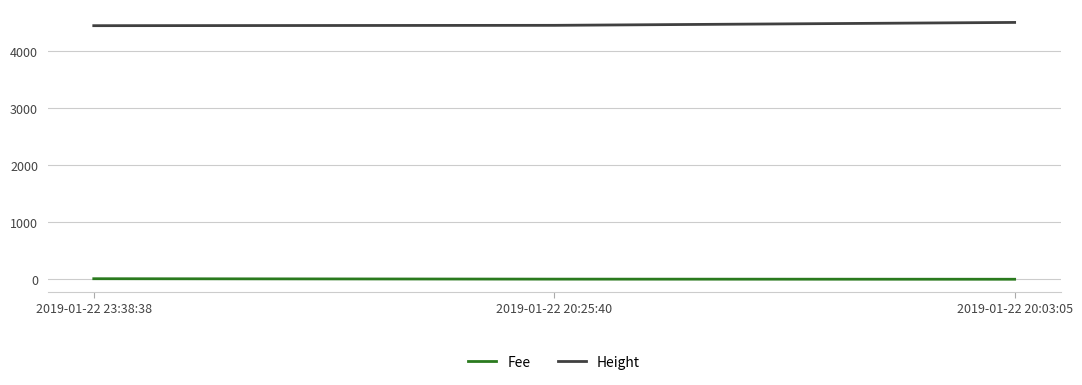

Is the value of Fee at 2019-01-22 20:03:05 greater than the value of Height at 2019-01-22 20:25:40?

No